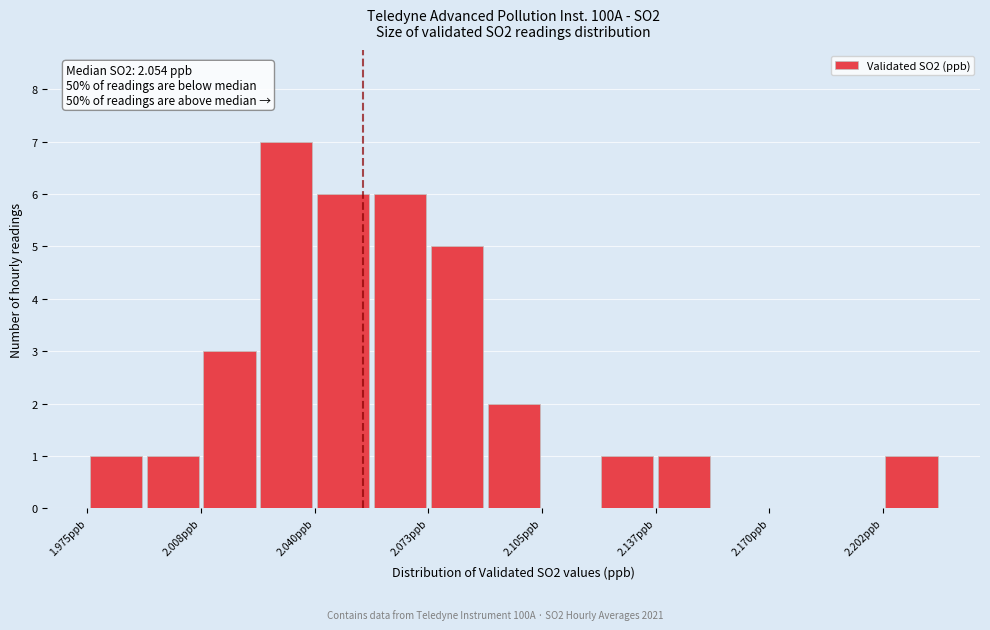

Around what value on the x-axis is the tallest bar? Give the approximate position of its centre, as read against the axis.

2.030